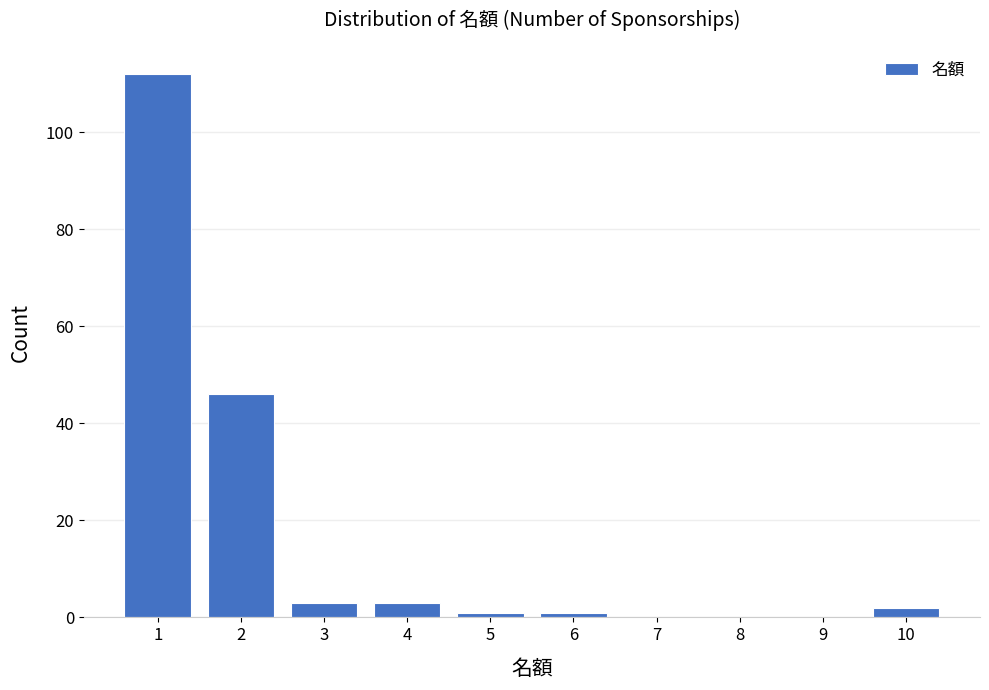

Reading left to right, extract all data points from this chart.

1=112	2=46	3=3	4=3	5=1	6=1	7=0	8=0	9=0	10=2